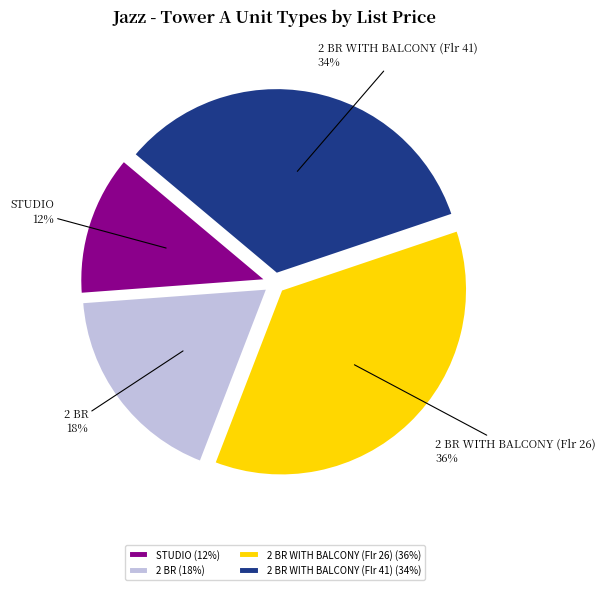

Which slice is the smallest?

STUDIO